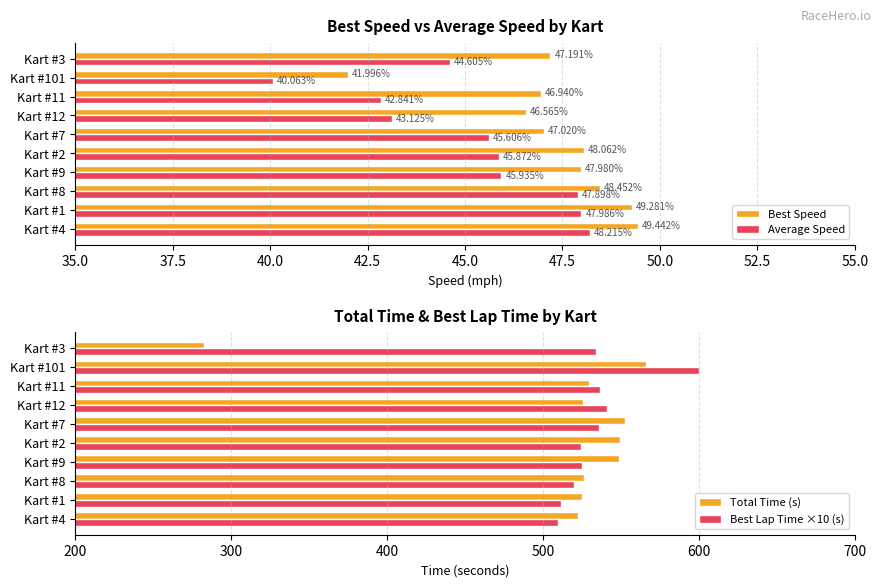

How many groups of bars are there?

10